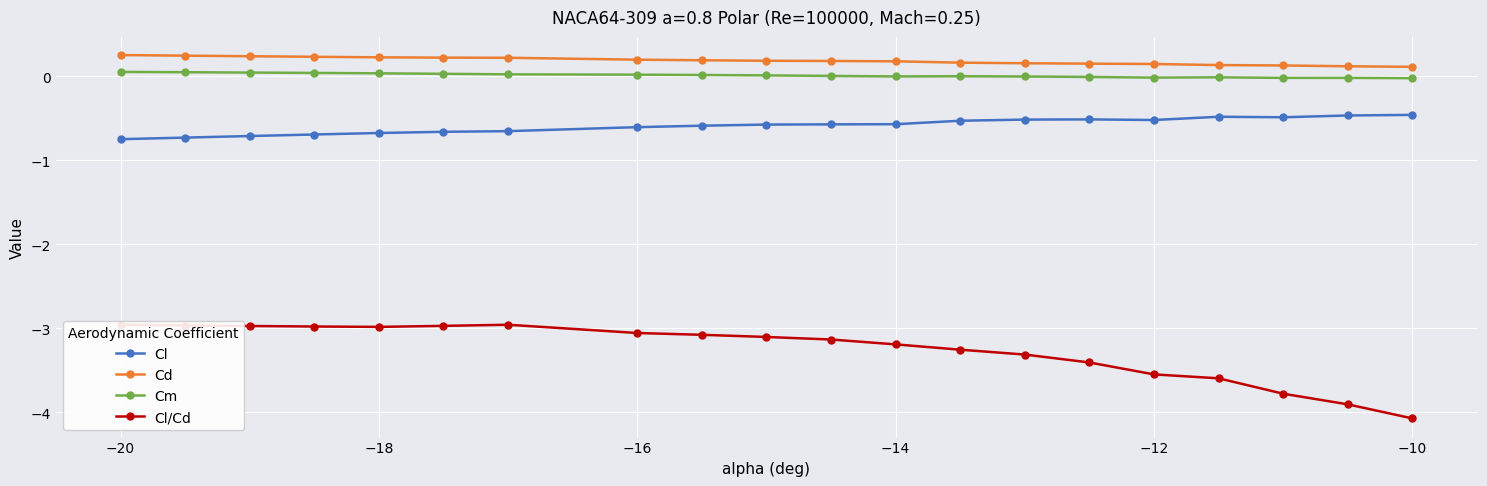

Reading left to right, what are all the values shown in this chart?

Cl: -0.7	-0.7	-0.7	-0.7	-0.7	-0.7	-0.7	-0.6	-0.6	-0.6	-0.6	-0.6	-0.5	-0.5	-0.5	-0.5	-0.5	-0.5	-0.5	-0.5
Cd: 0.3	0.2	0.2	0.2	0.2	0.2	0.2	0.2	0.2	0.2	0.2	0.2	0.2	0.2	0.2	0.1	0.1	0.1	0.1	0.1
Cm: 0.1	0.0	0.0	0.0	0.0	0.0	0.0	0.0	0.0	0.0	0.0	-0.0	0.0	-0.0	-0.0	-0.0	-0.0	-0.0	-0.0	-0.0
Cl/Cd: -3.0	-3.0	-3.0	-3.0	-3.0	-3.0	-3.0	-3.1	-3.1	-3.1	-3.1	-3.2	-3.3	-3.3	-3.4	-3.6	-3.6	-3.8	-3.9	-4.1